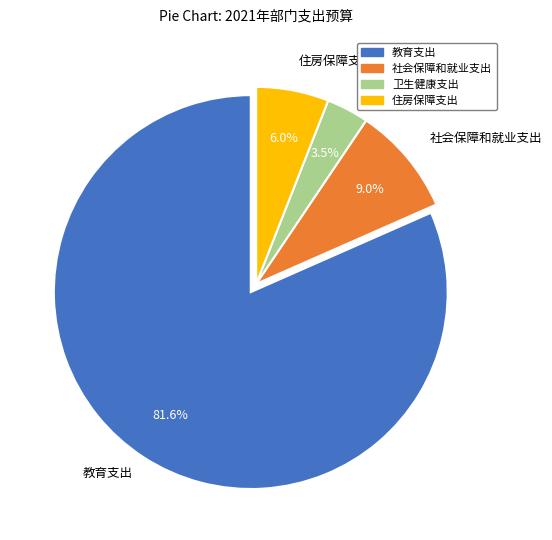

Which has a higher value, 教育支出 or 住房保障支出?

教育支出